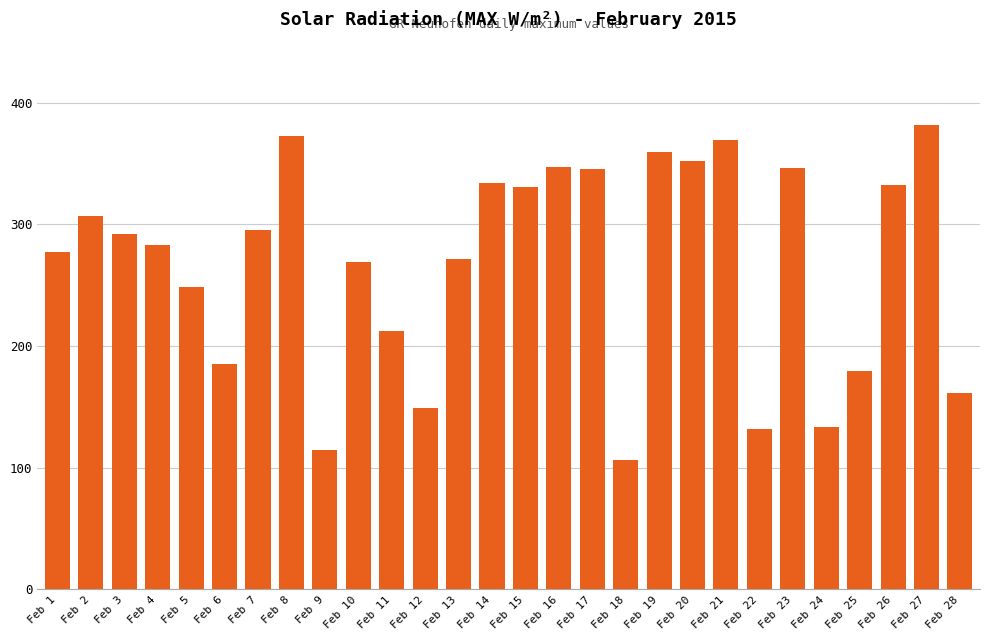

What value does the data have at Feb 25?

179.7